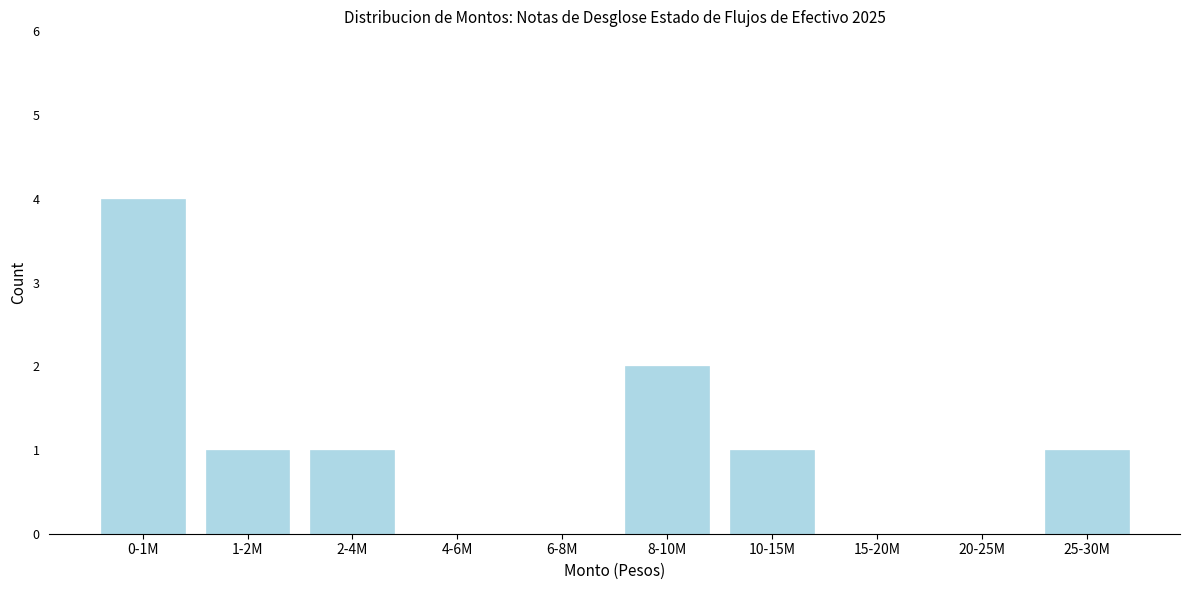

Reading right to left, extract all data points from this chart.

25-30M=1	20-25M=0	15-20M=0	10-15M=1	8-10M=2	6-8M=0	4-6M=0	2-4M=1	1-2M=1	0-1M=4